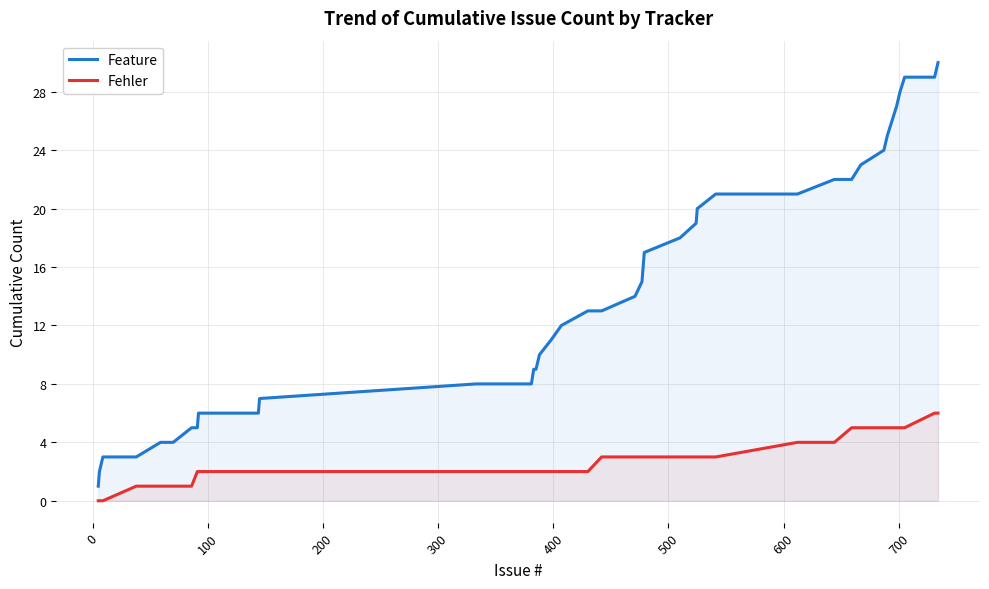

How many categories are shown in the chart?

40